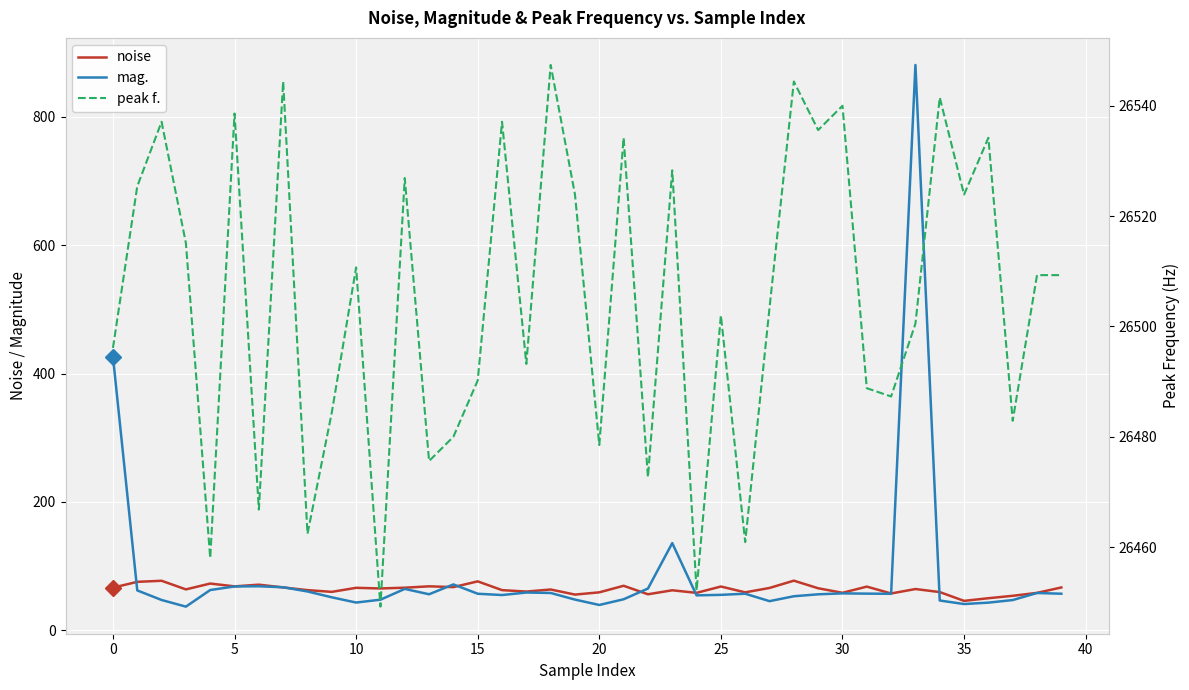

What is the spread (max minus min) of values at 12?

26462.2